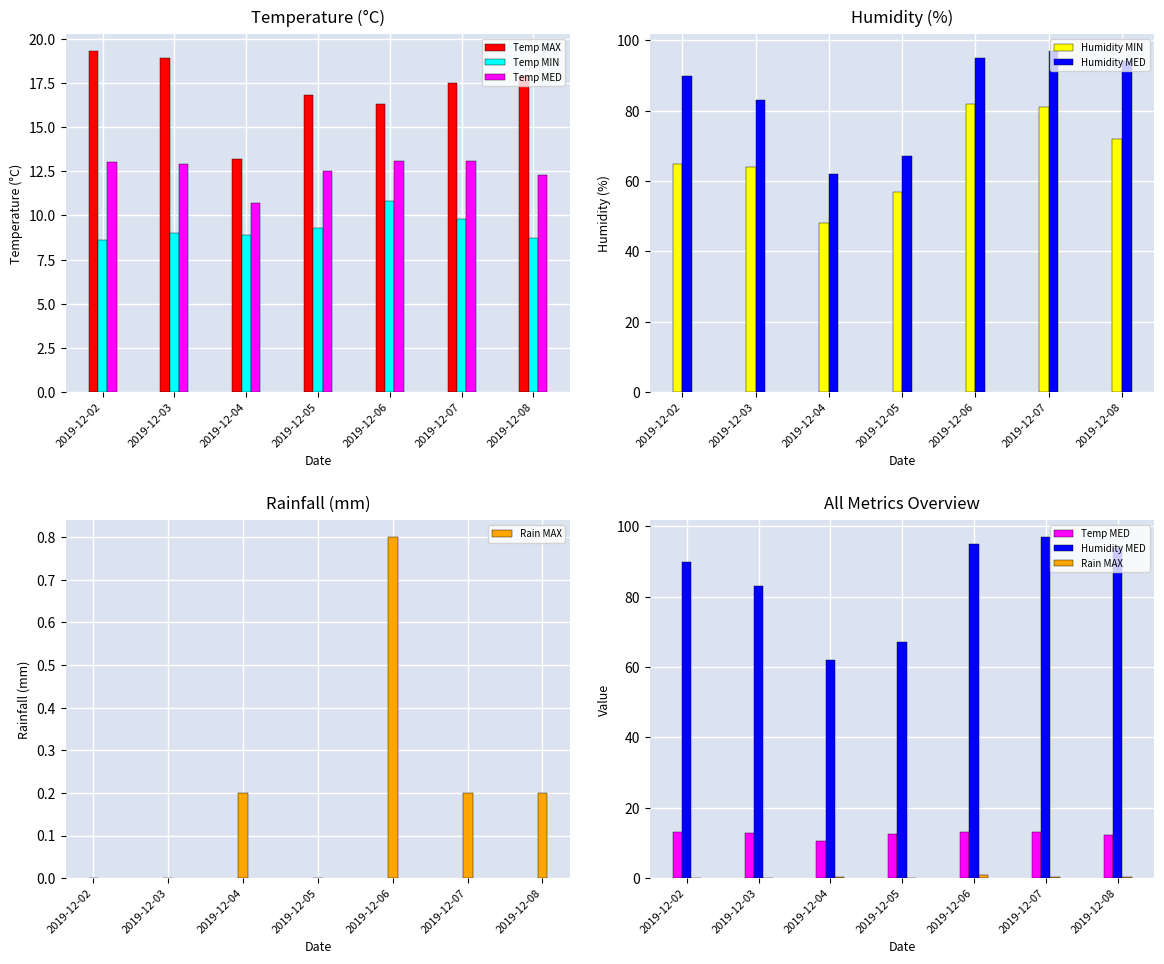

What are all the series names shown in the legend?

Temp MAX, Temp MIN, Temp MED, Humidity MIN, Humidity MED, Rain MAX